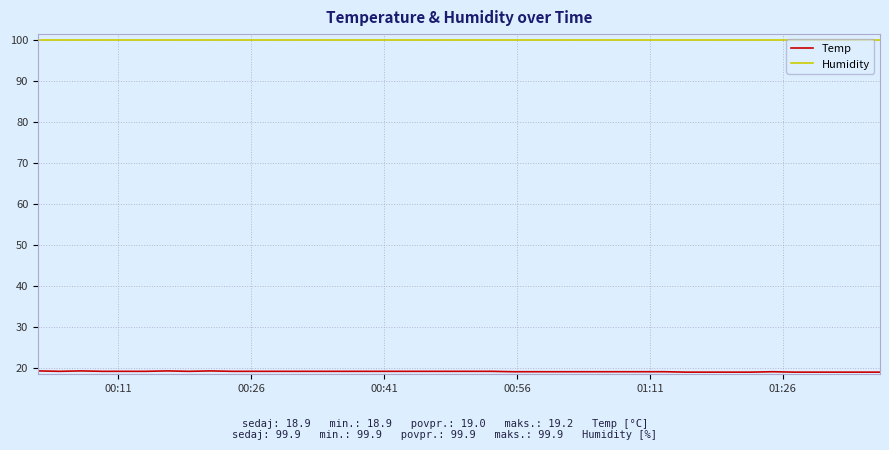

At how many categories does at least one series exceed 50?

40